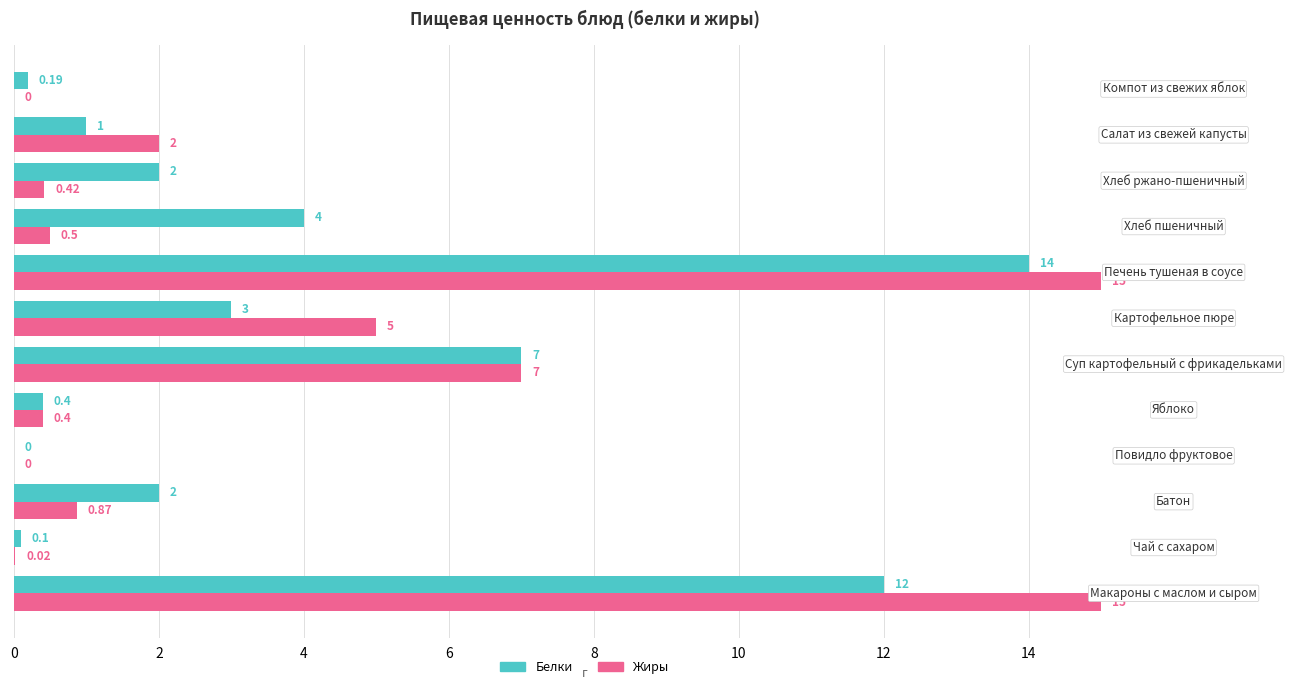

Which series has the largest total across all categories?

Жиры